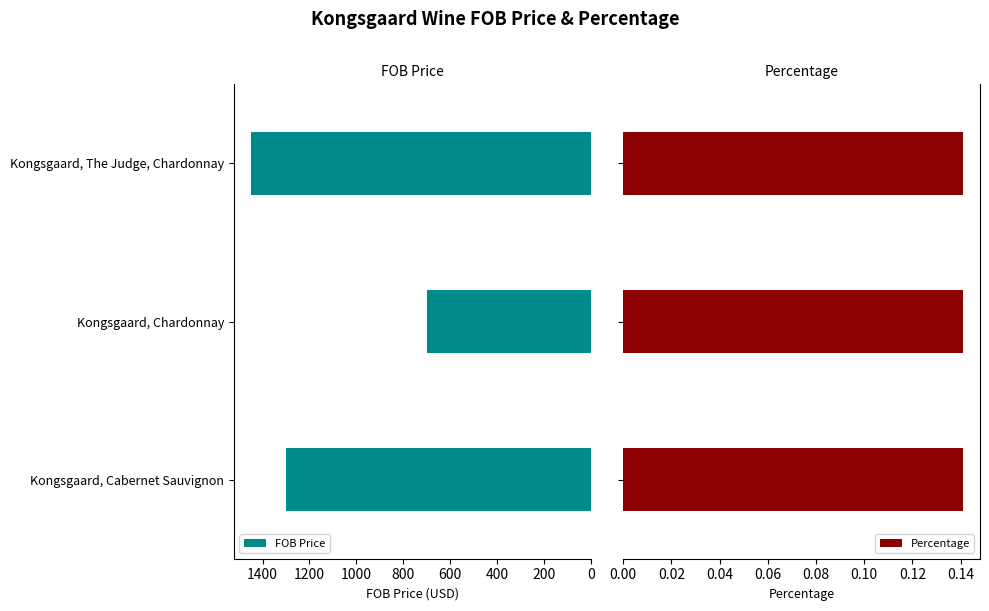

List the series in order of their peak value, lowest first.

Percentage, FOB Price